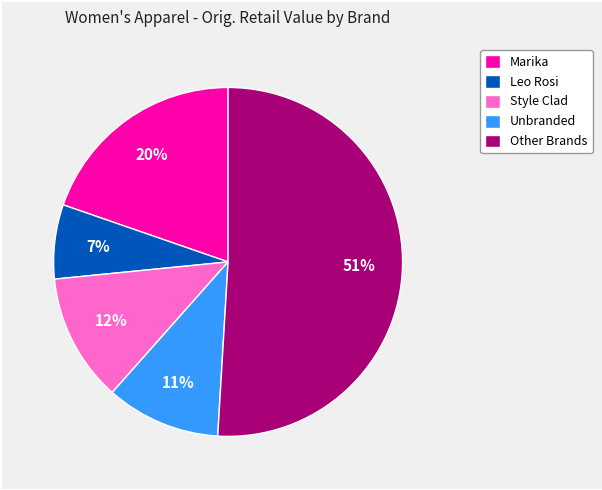

Which has a higher value, Leo Rosi or Other Brands?

Other Brands